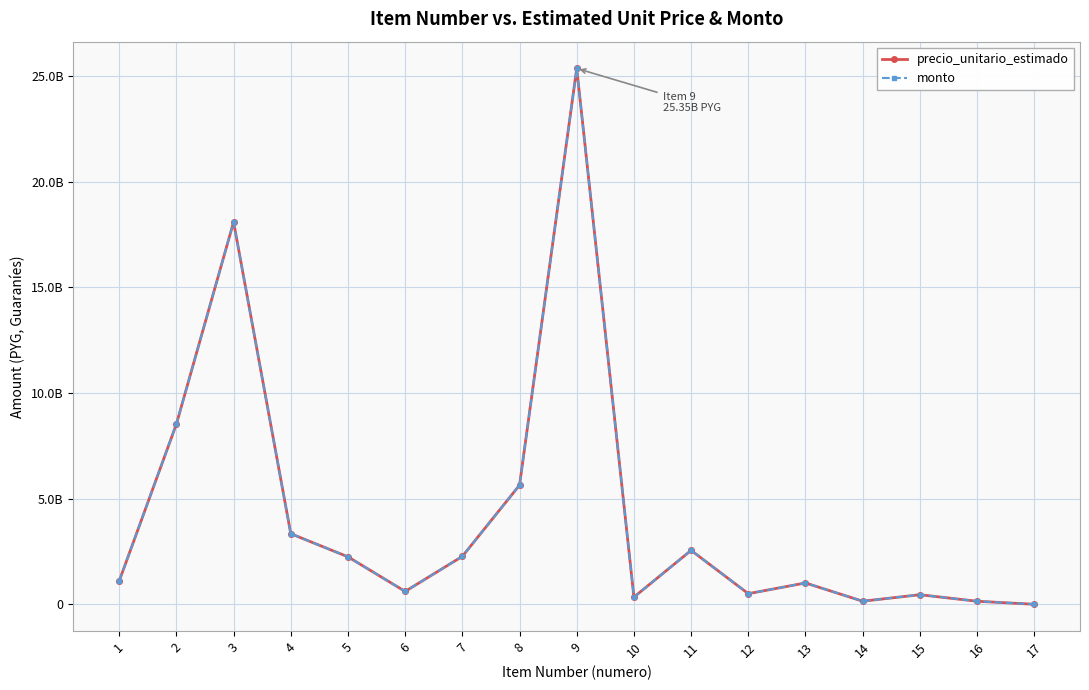

Does the chart have visible grid lines?

Yes